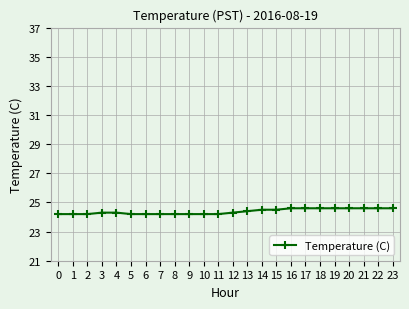

True or false: the data shows 24.6 at 20.

True